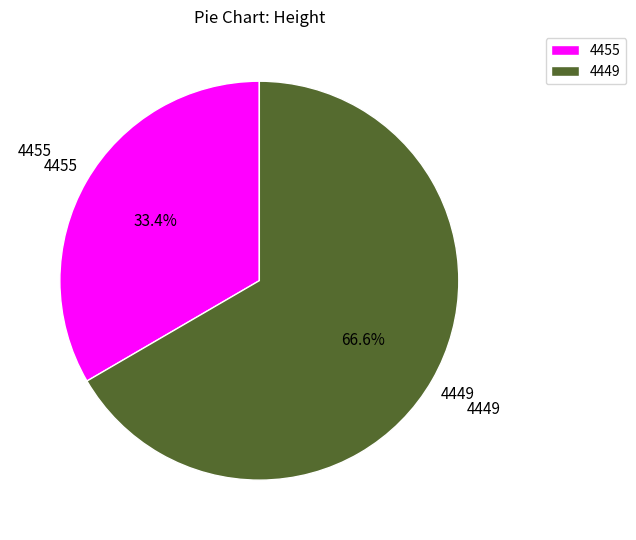

To the nearest percent, what is the difference between the largest and smallest slice percentages?

33%